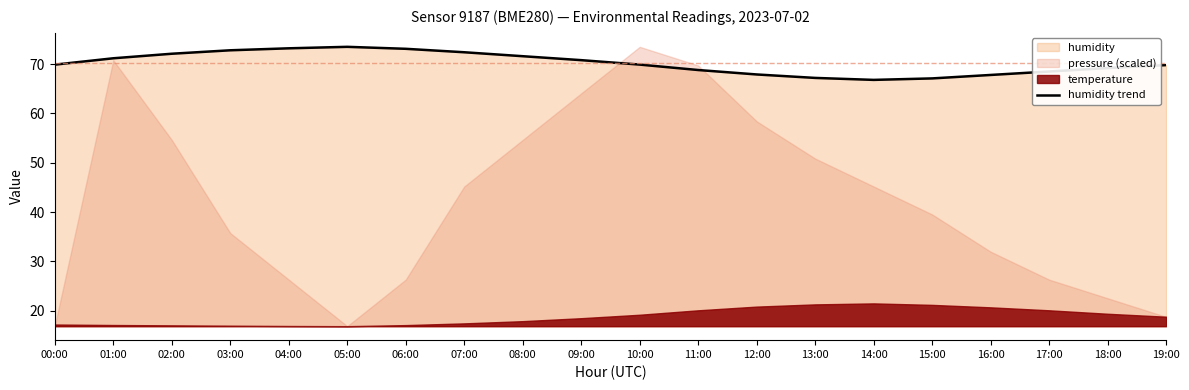

What position from the left is 13:00?

14